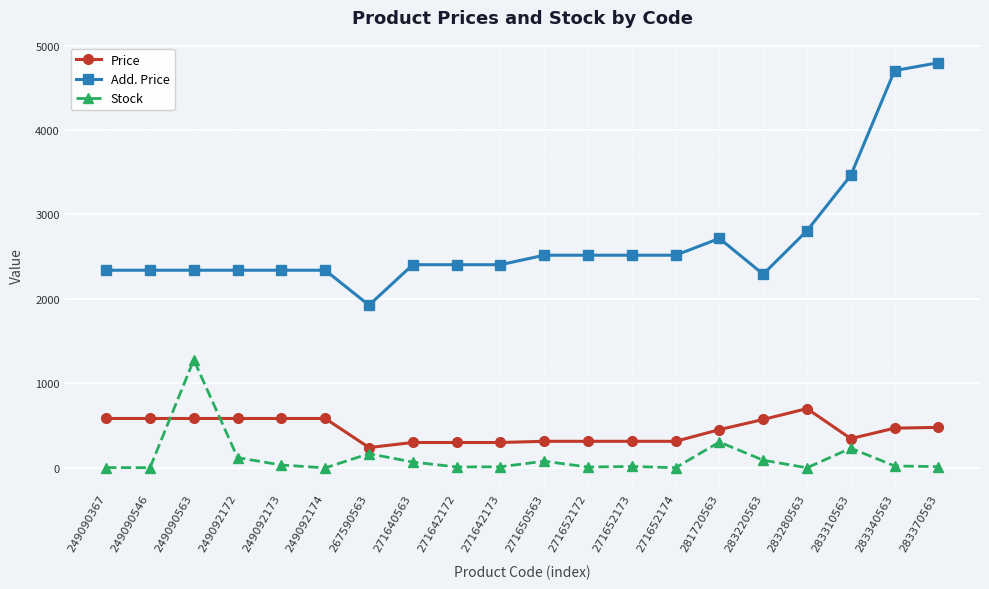

What is the maximum value shown in the chart?

4796.4